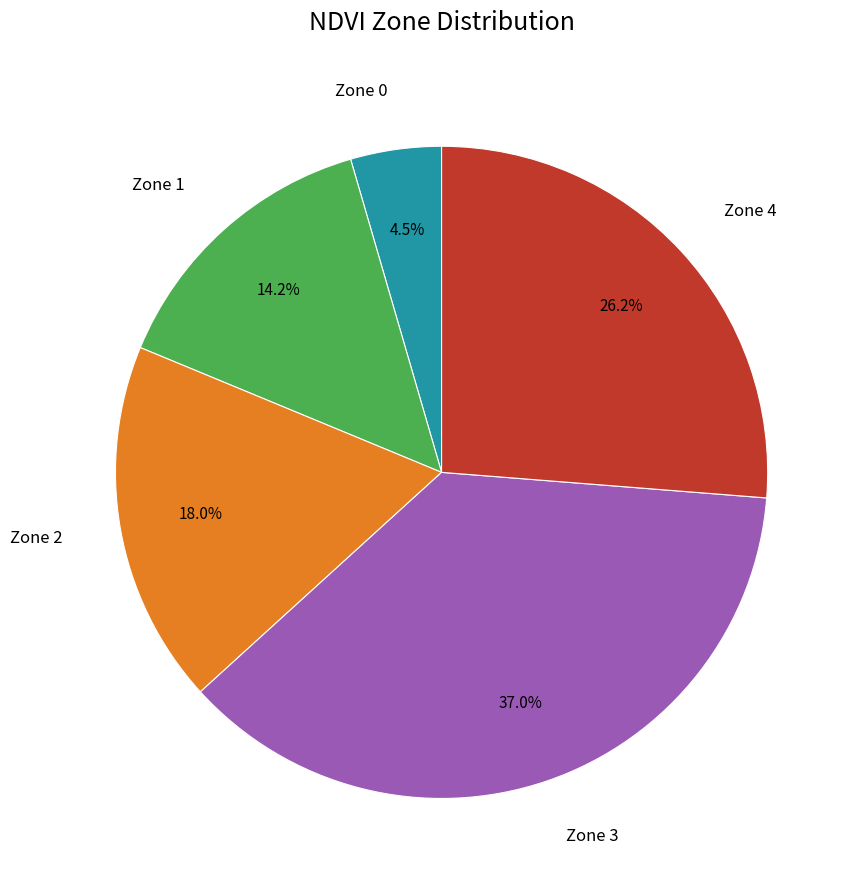

To the nearest percent, what portion does Zone 4 represent?

26%